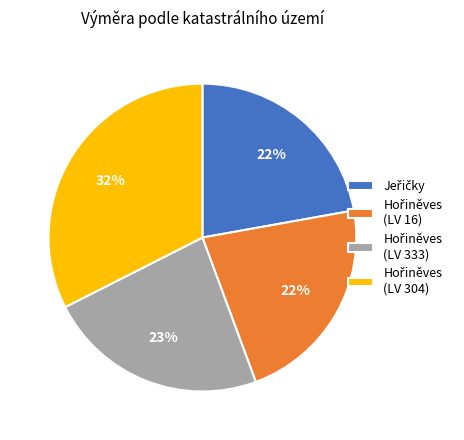

Is there a majority slice in this chart?

No